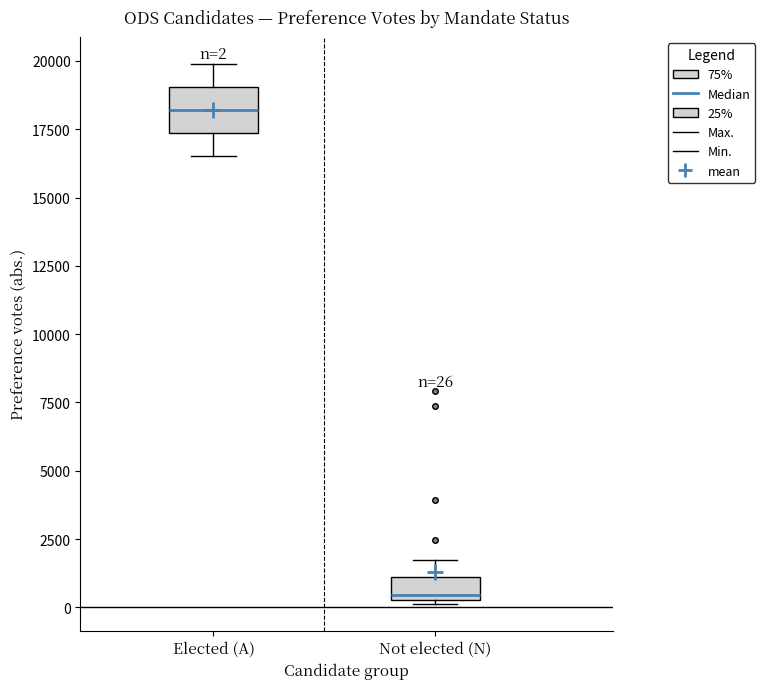

Which box's median line is the lowest?

Not elected (N)